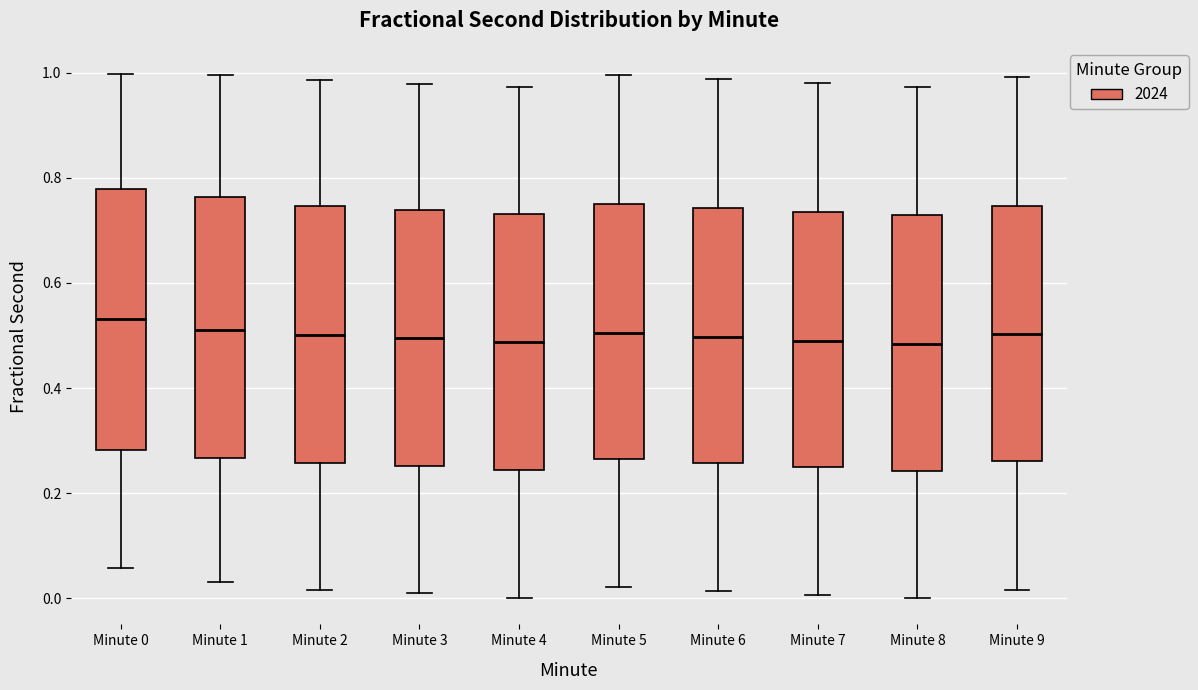

Reading left to right, transcribe this box plot: for each box, give where its median line is, the range the box spans, and where its two whiskers end, as read against the y-axis. The values are not printed on the chart, so give them approximately, as read against the axis.

Minute 0: median 0.54, box 0.28 to 0.78, whiskers 0.06 to 1.00
Minute 1: median 0.52, box 0.26 to 0.76, whiskers 0.04 to 1.00
Minute 2: median 0.50, box 0.26 to 0.74, whiskers 0.02 to 0.98
Minute 3: median 0.50, box 0.26 to 0.74, whiskers 0.00 to 0.98
Minute 4: median 0.48, box 0.24 to 0.74, whiskers 0.00 to 0.98
Minute 5: median 0.50, box 0.26 to 0.74, whiskers 0.02 to 1.00
Minute 6: median 0.50, box 0.26 to 0.74, whiskers 0.02 to 0.98
Minute 7: median 0.48, box 0.24 to 0.74, whiskers 0.00 to 0.98
Minute 8: median 0.48, box 0.24 to 0.72, whiskers 0.00 to 0.98
Minute 9: median 0.50, box 0.26 to 0.74, whiskers 0.02 to 1.00